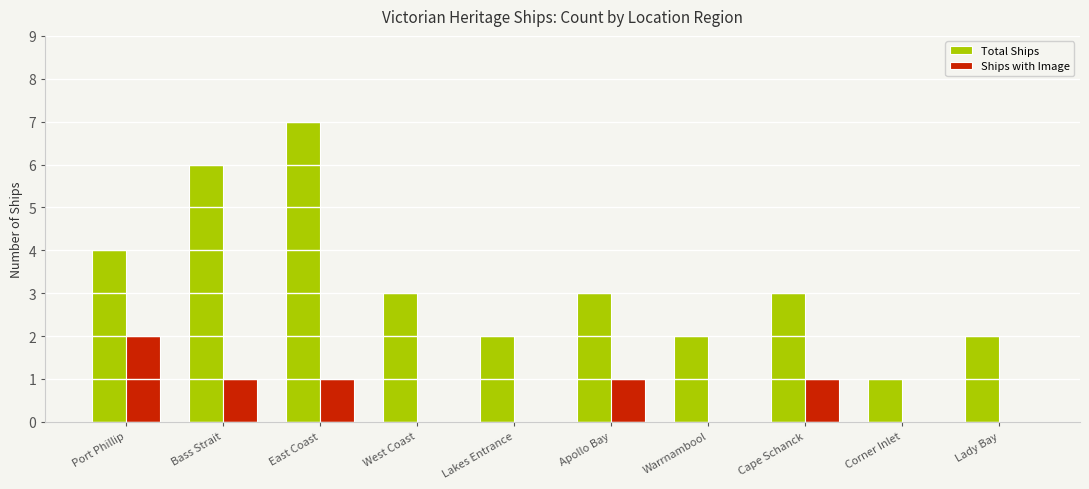

Which series has the largest total across all categories?

Total Ships